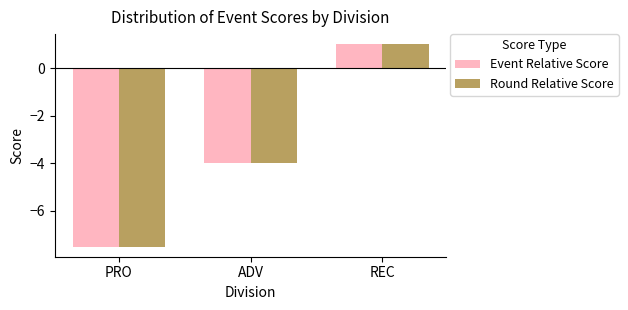

Where does the Event Relative Score series first go above -4?

REC